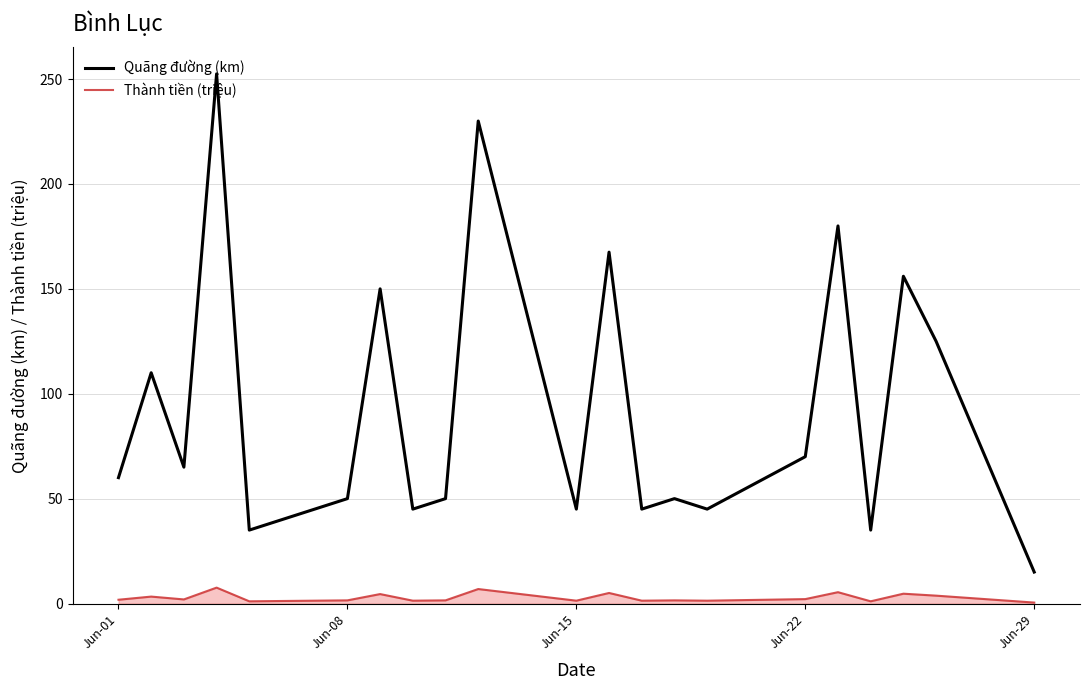

Rank the series by their maximum value, from highest to lowest.

Quãng đường (km), Thành tiền (triệu)